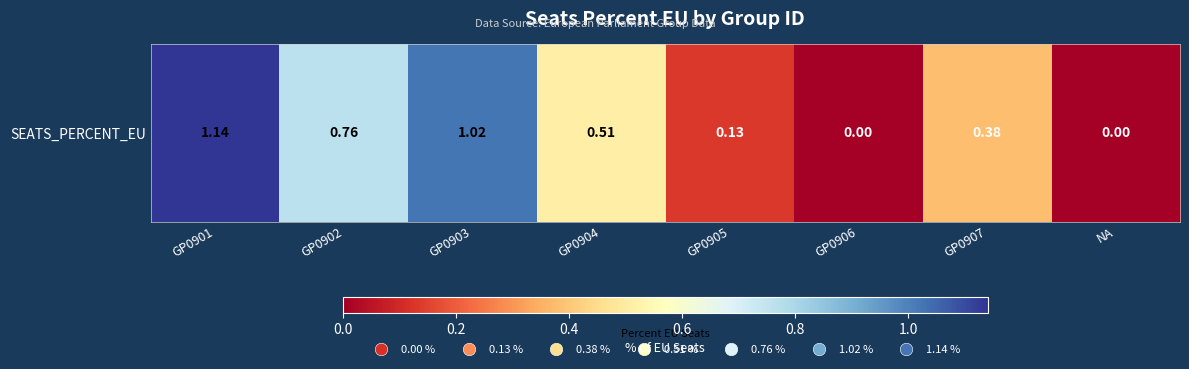

Rank the categories by value from lowest to highest.

GP0906, NA, GP0905, GP0907, GP0904, GP0902, GP0903, GP0901